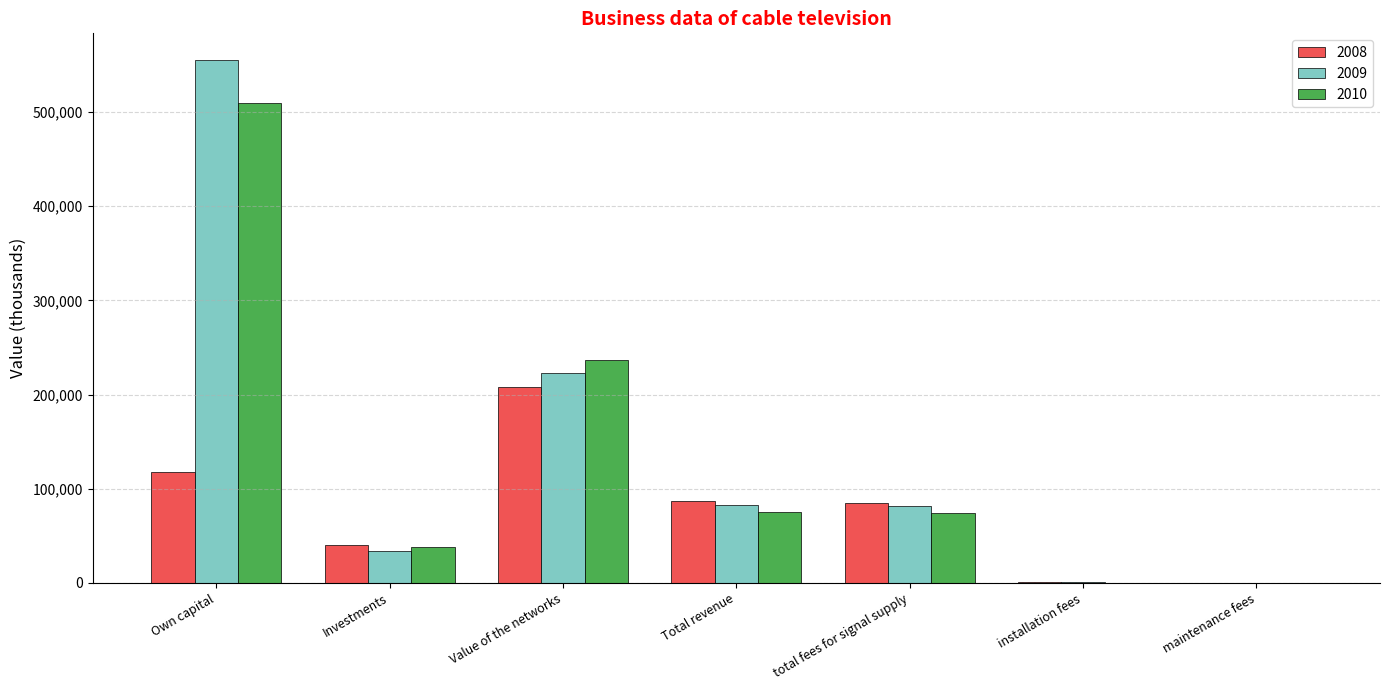

Which category has the highest value in the 2010 series?

Own capital